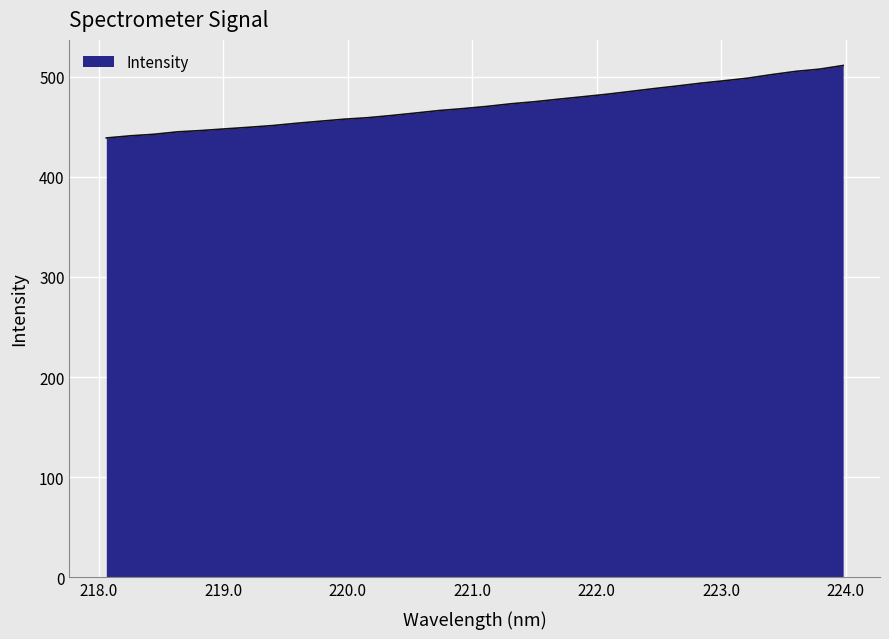

What is the difference between the maximum and minimum values?

72.4